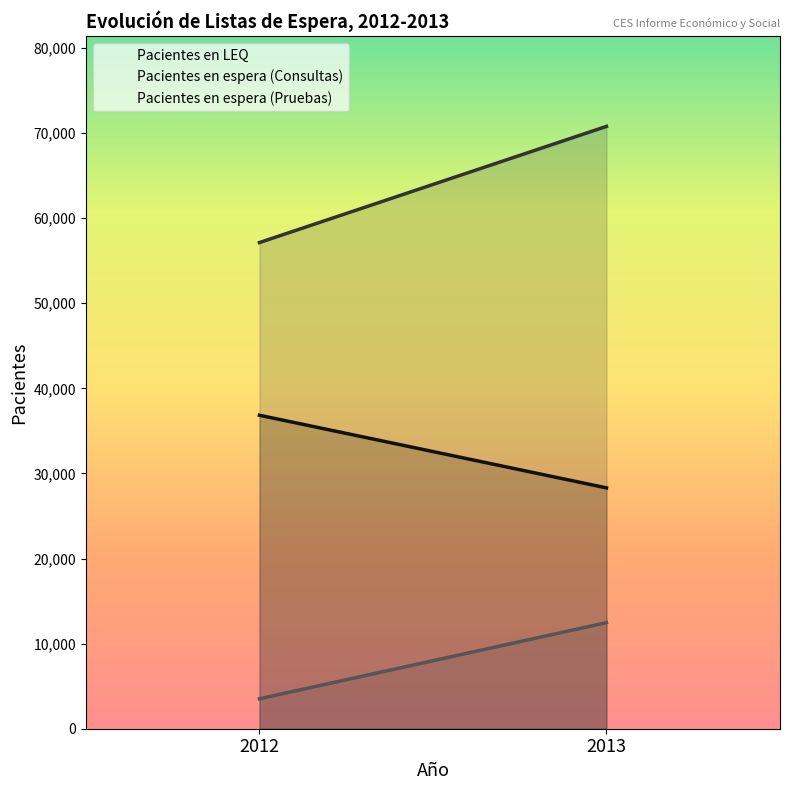

Reading left to right, extract all data points from this chart.

Pacientes en LEQ: 36842	28306
Pacientes en espera (Consultas): 57135	70791
Pacientes en espera (Pruebas): 3521	12466